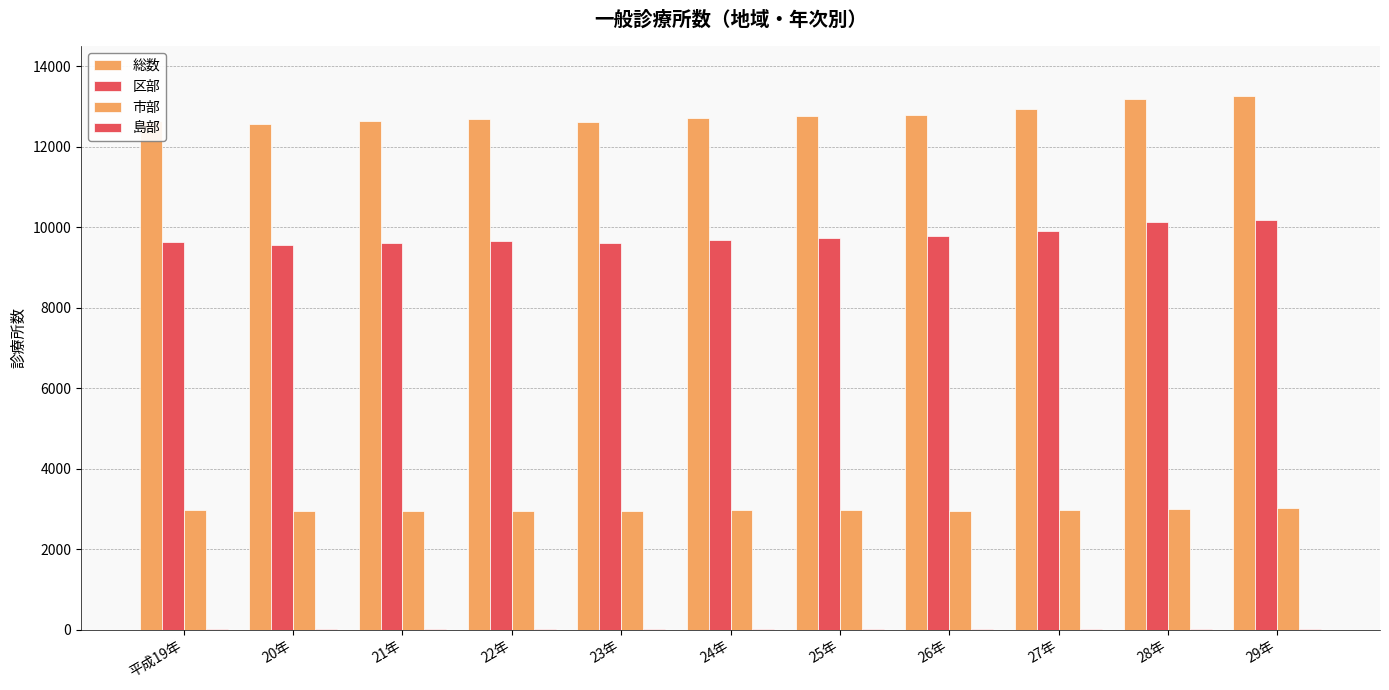

What position from the right is 29年?

1